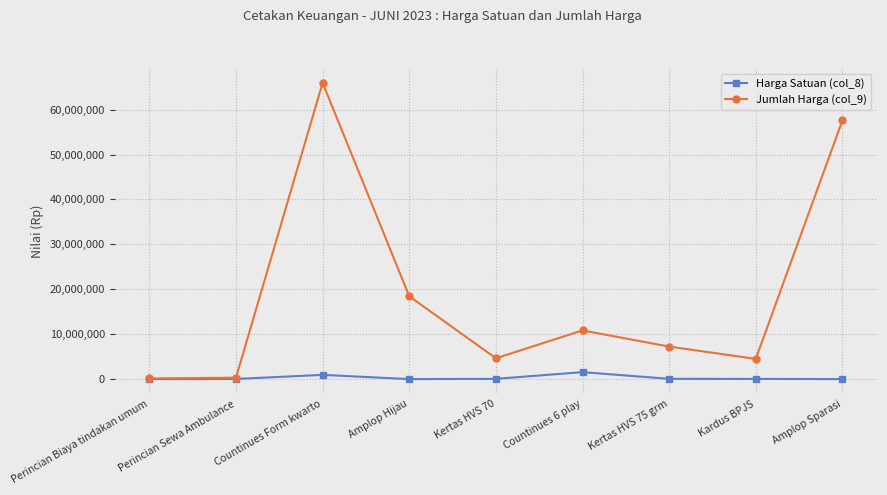

Is it true that Jumlah Harga (col_9) equals 65973600 at Countinues Form kwarto?

True